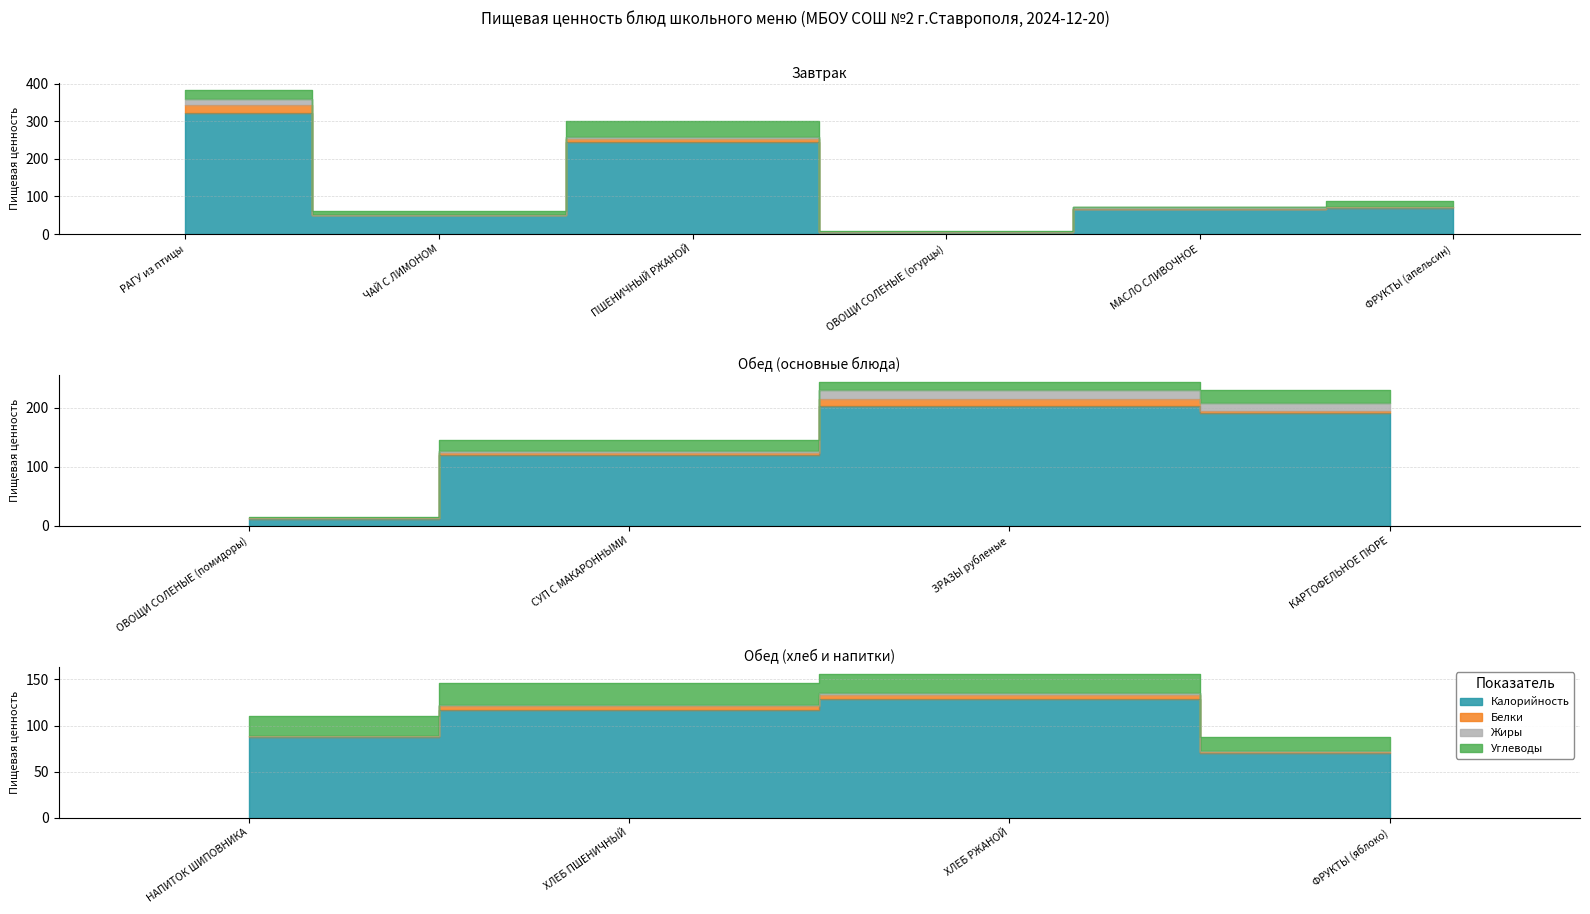

True or false: Калорийность has more than 1 interior local peaks.

True